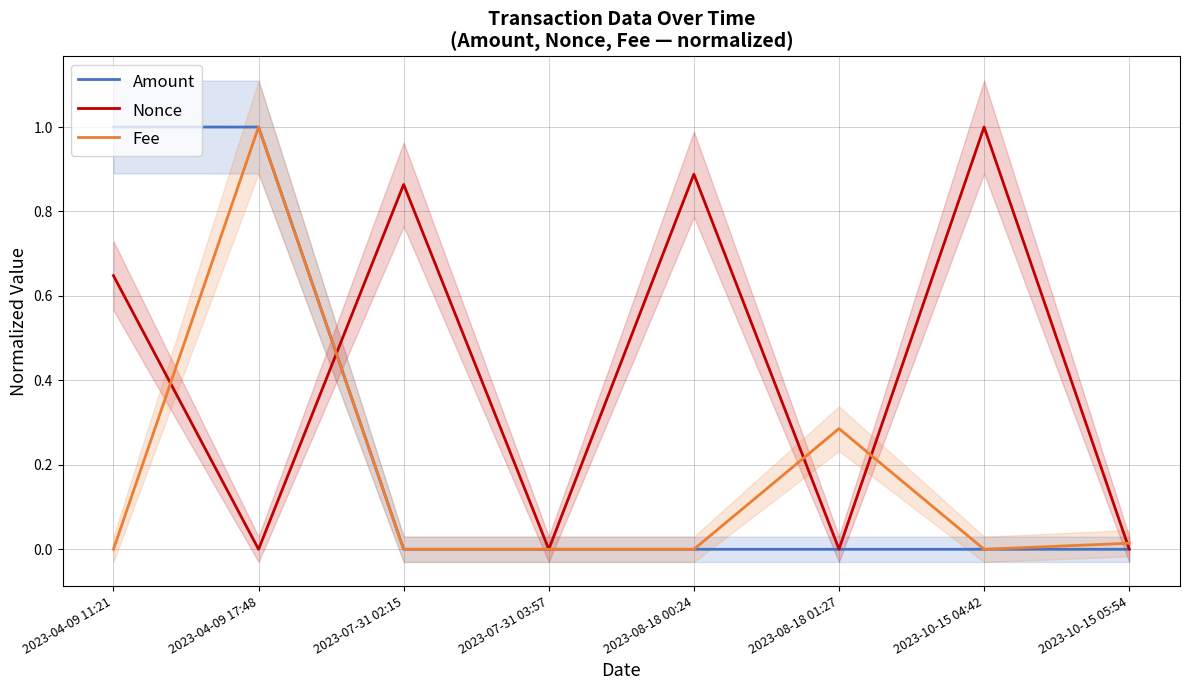

Reading left to right, extract all data points from this chart.

Amount: 1.0	1.0	0.0	0.0	0.0	0.0	0.0	0.0
Nonce: 0.6	0.0	0.9	0.0	0.9	0.0	1.0	0.0
Fee: 0.0	1.0	0.0	0.0	0.0	0.3	0.0	0.0